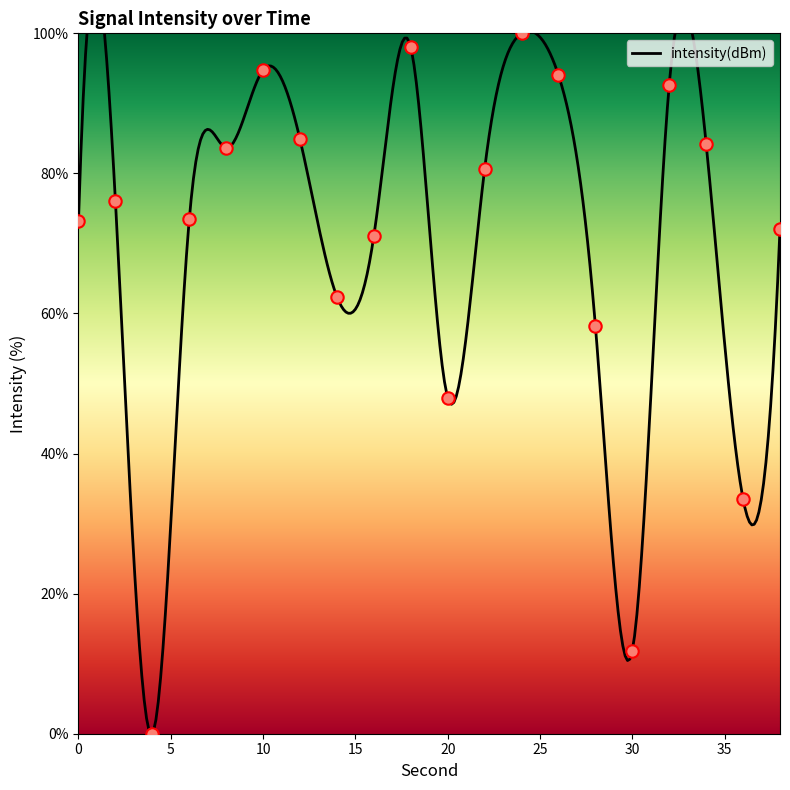

What is the change in value from 24 to 34?

-15.8